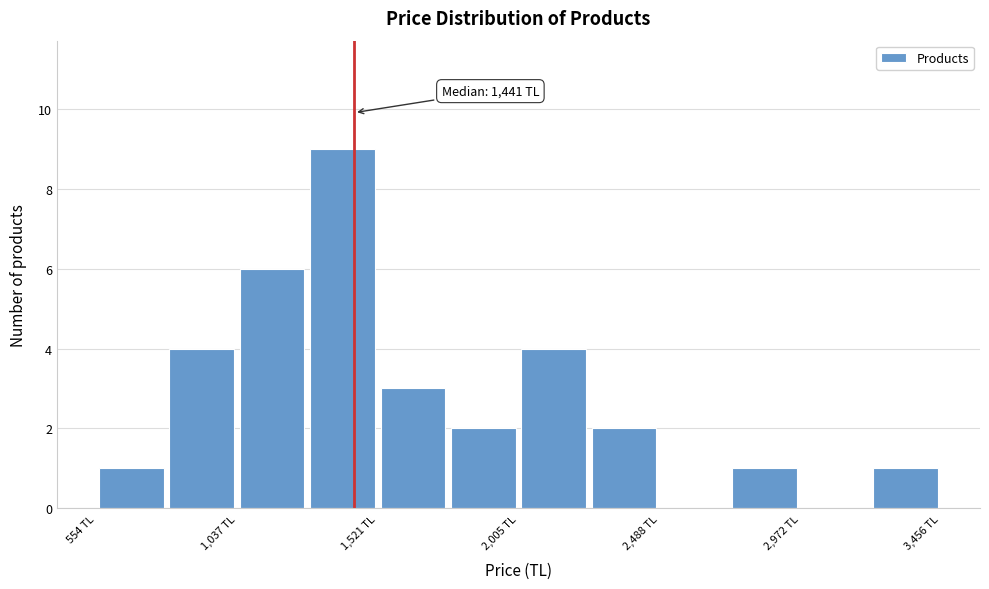

Which range on the x-axis has the tallest bar?

1300 to 1500